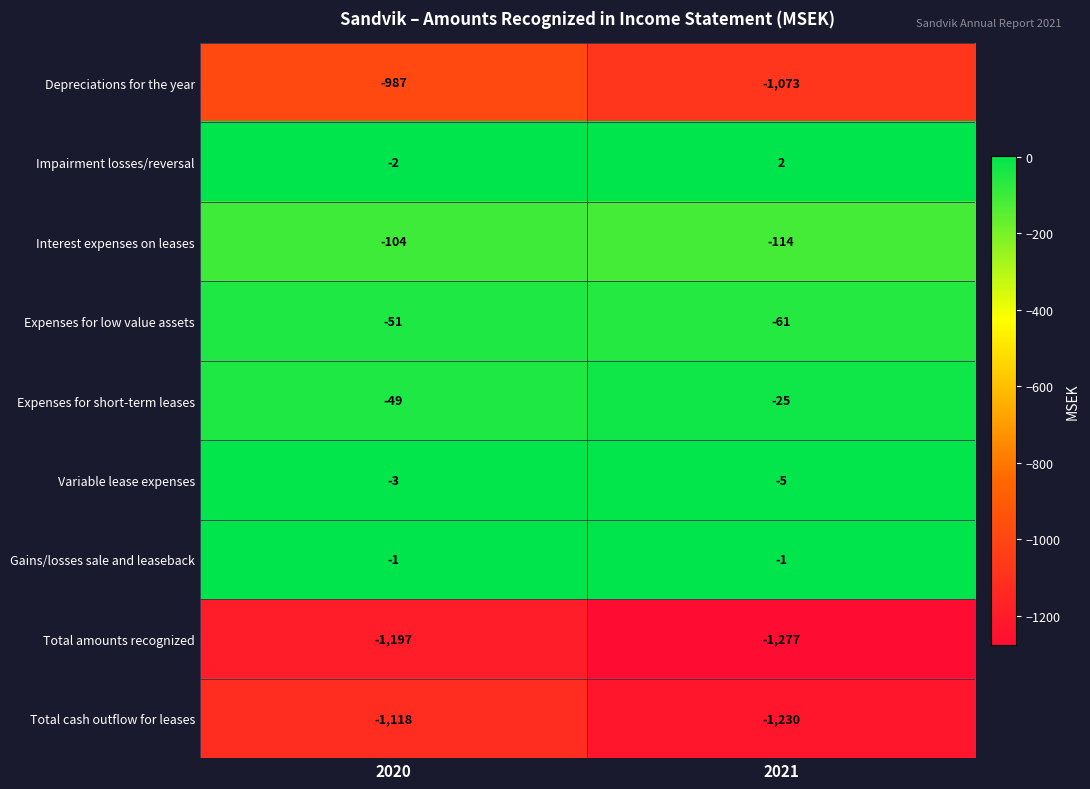

What is the sum of the Depreciations for the year values at 2021 and 2020?

-2060